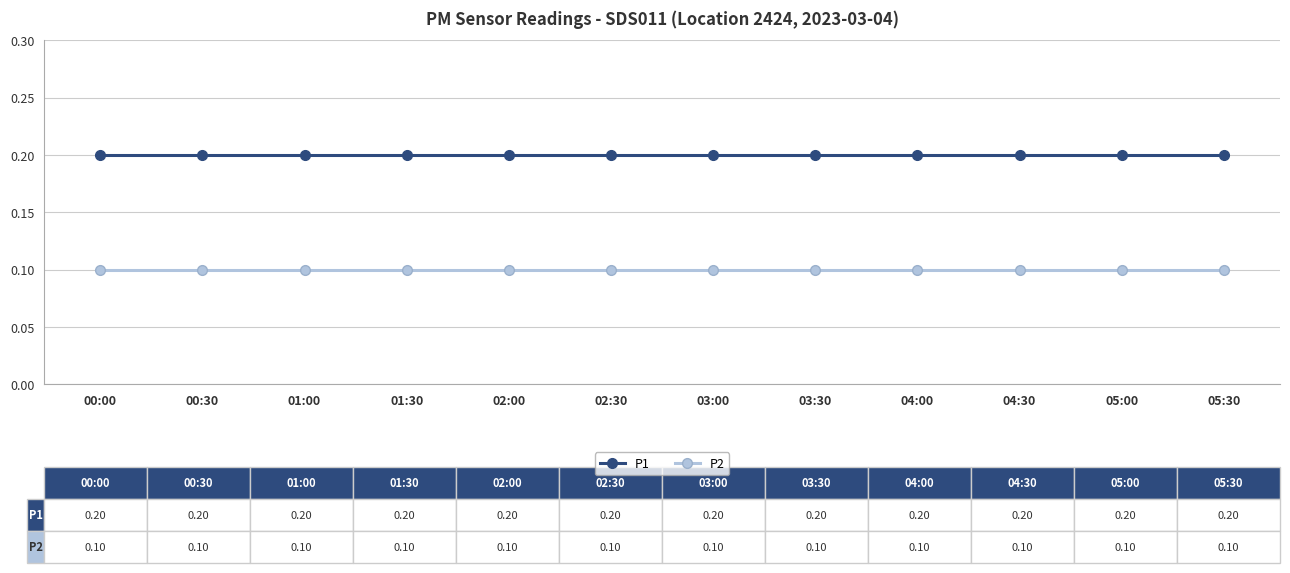

Is this an area chart (filled region under the line)?

No